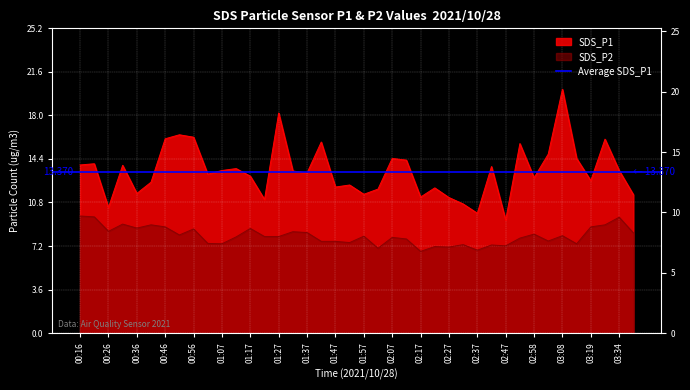

What is the value of the SDS_P2 point at the 4th from the left?

9.0